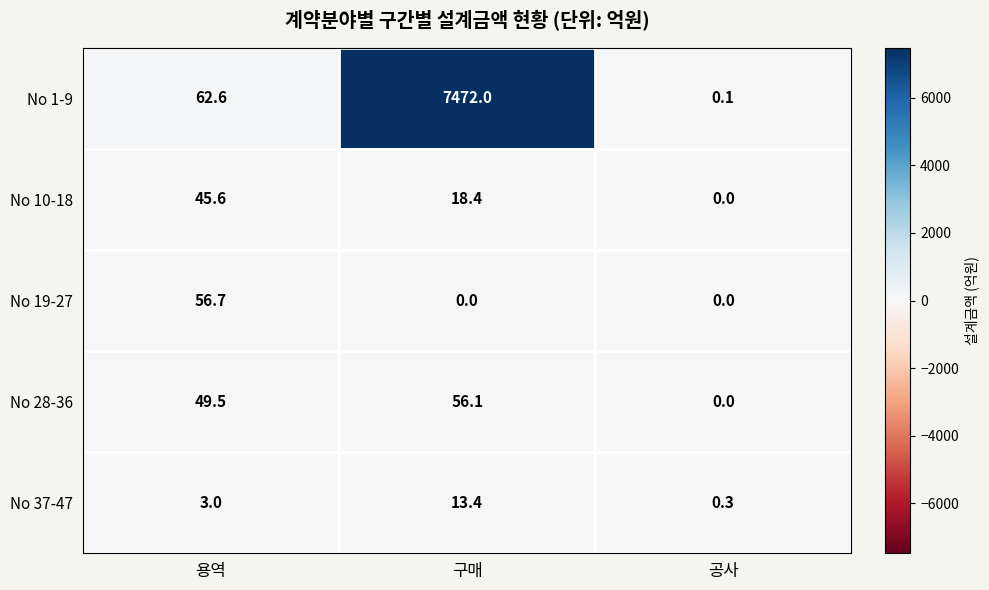

Which series has the widest spread of values?

No 1-9